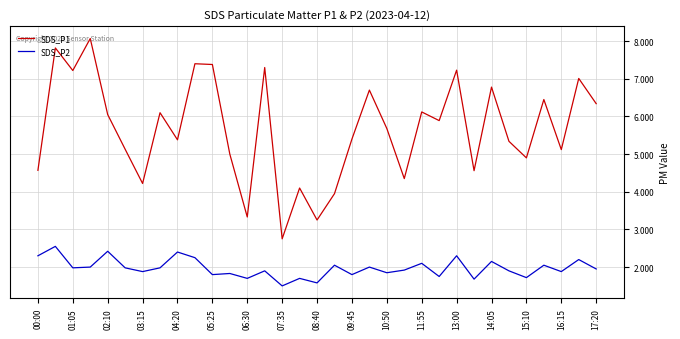

What is the minimum value for SDS_P1?

2.8